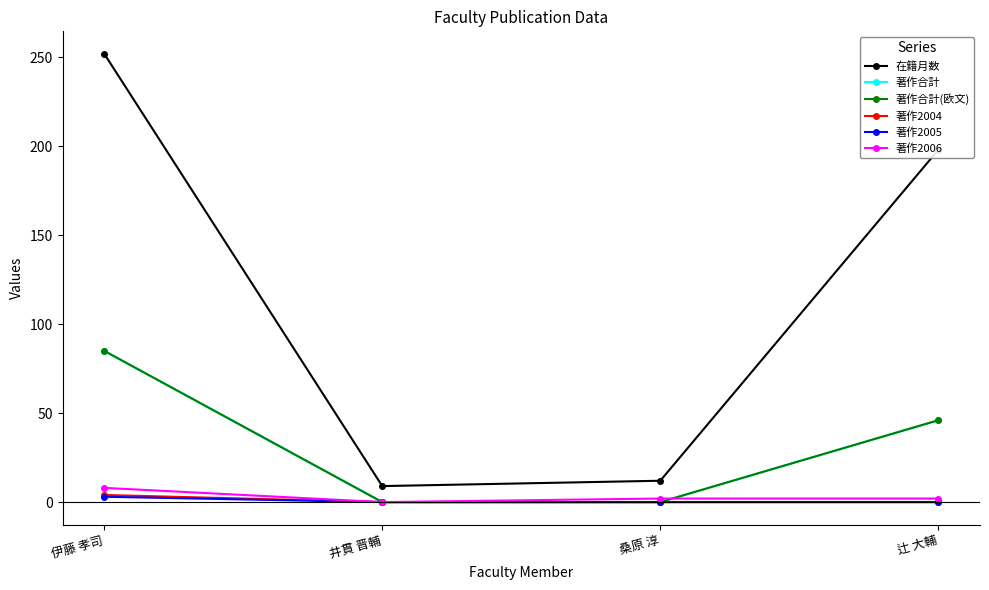

Is this an area chart (filled region under the line)?

No